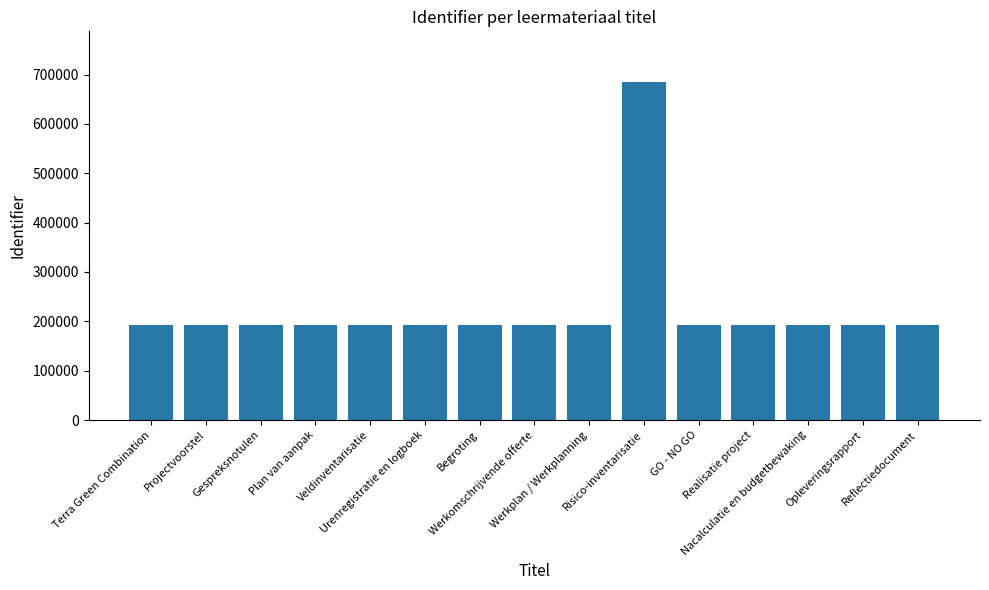

What is the minimum value shown in the chart?

191813